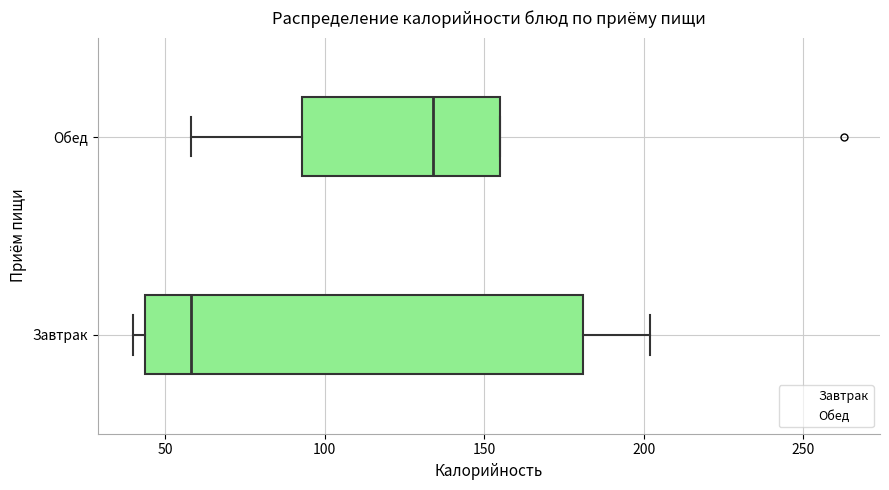

Which box is the widest, from its left edge to its right edge?

Завтрак